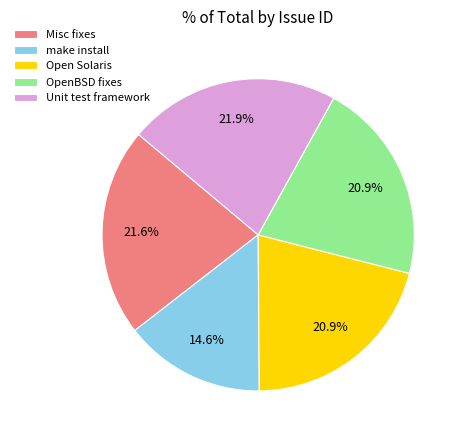

Do Misc fixes and OpenBSD fixes together represent more than half of the pie?

No